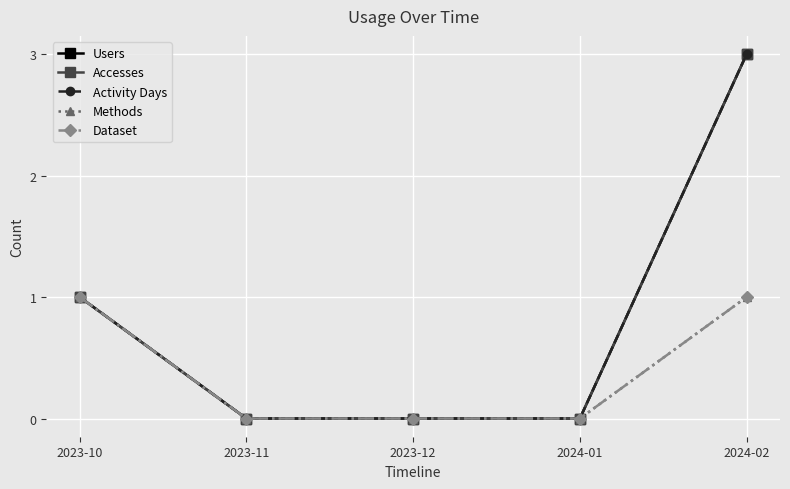

What is the total value across all series at 2023-10?

5